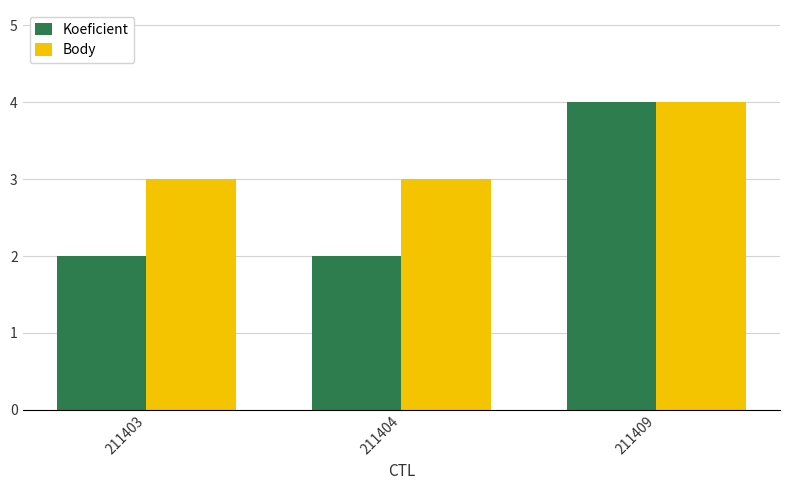

Reading right to left, transcribe all the data shown in this chart.

Koeficient: 4	2	2
Body: 4	3	3